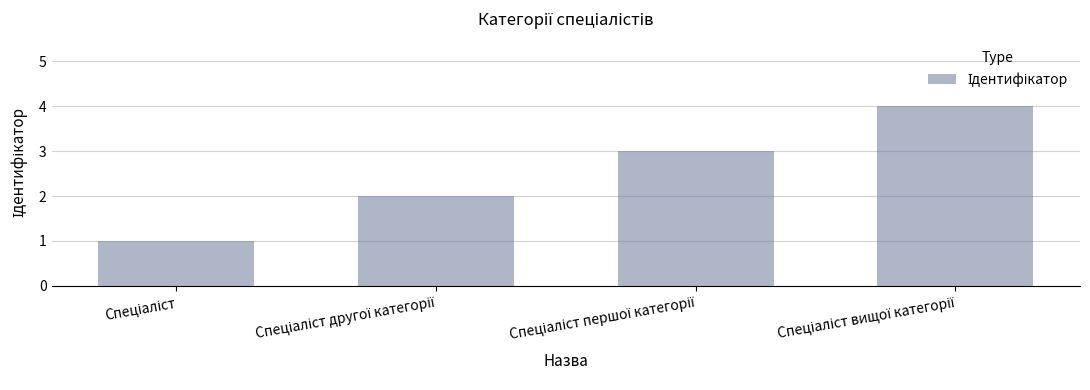

What is the difference between the maximum and minimum values?

3